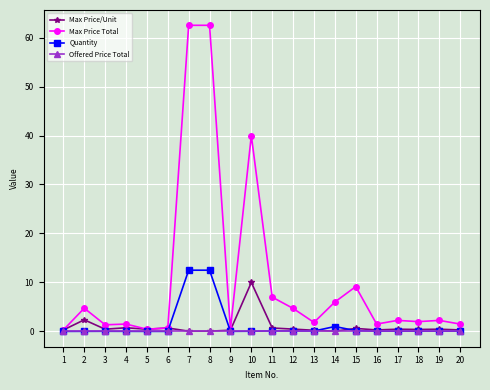

How many lines are shown in the chart?

4